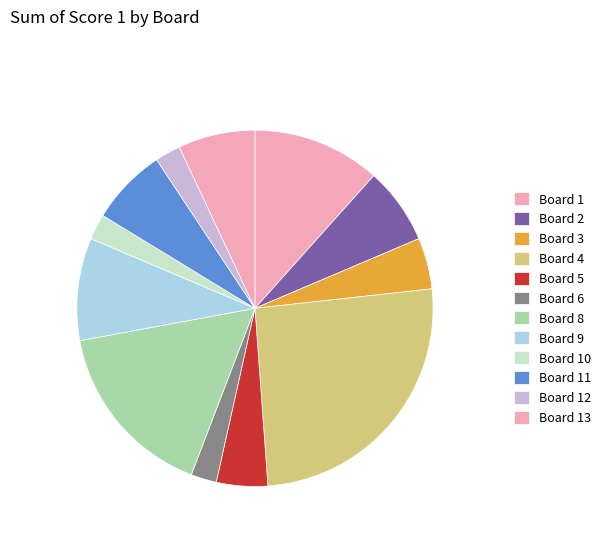

Approximately how many times larger is the value at Board 6 compared to Board 11?

0.3